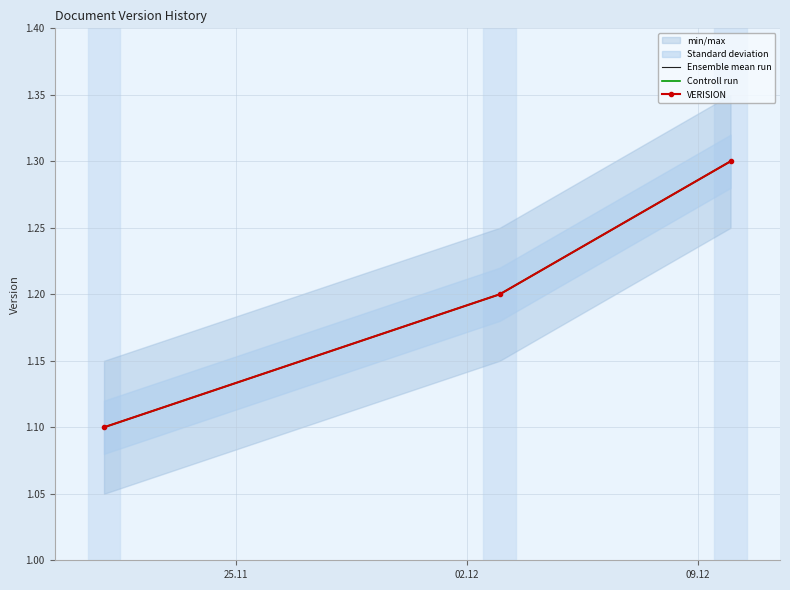

List the labels in order of Ensemble mean run value, smallest first.

25.11, 02.12, 09.12